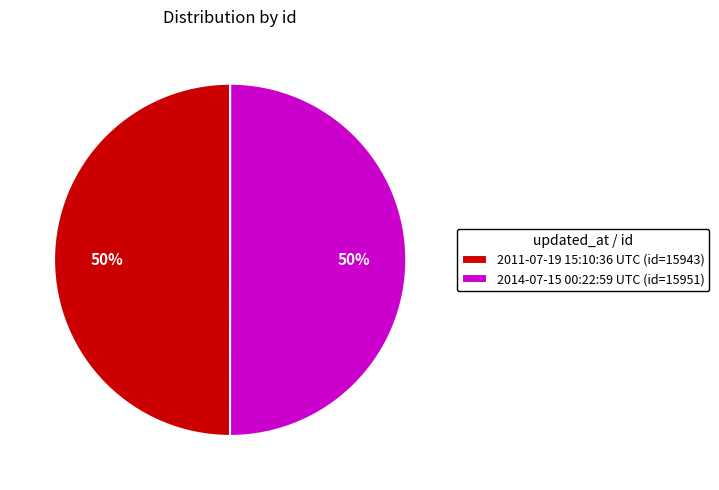

Is it true that 2014-07-15 00:22:59 UTC is 44% of the pie?

False